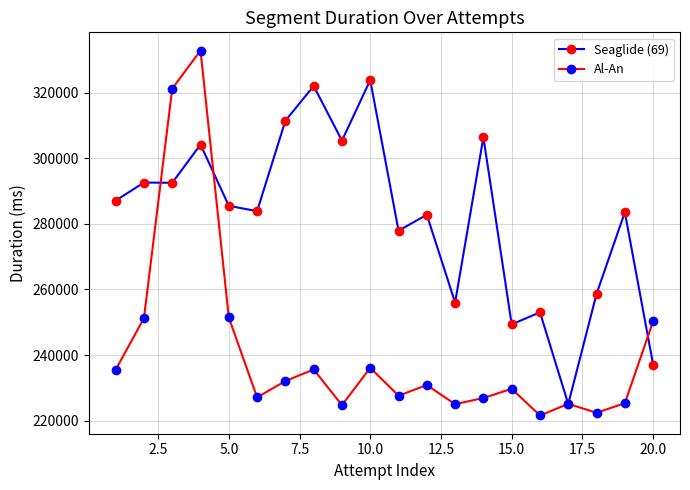

Which series has the largest total across all categories?

Seaglide (69)